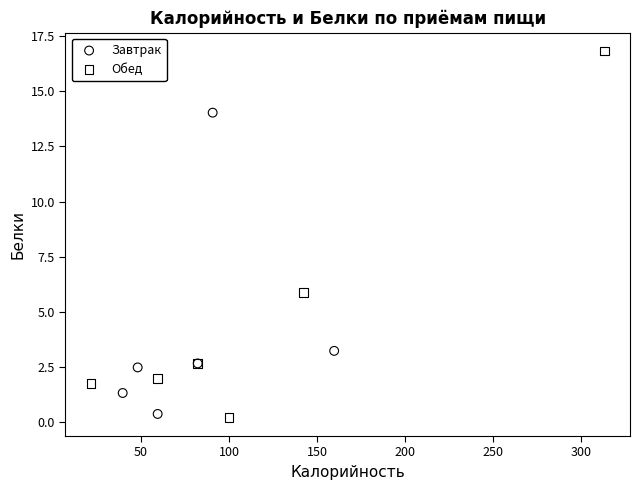

Which series has the largest Y range (max minus min)?

Обед